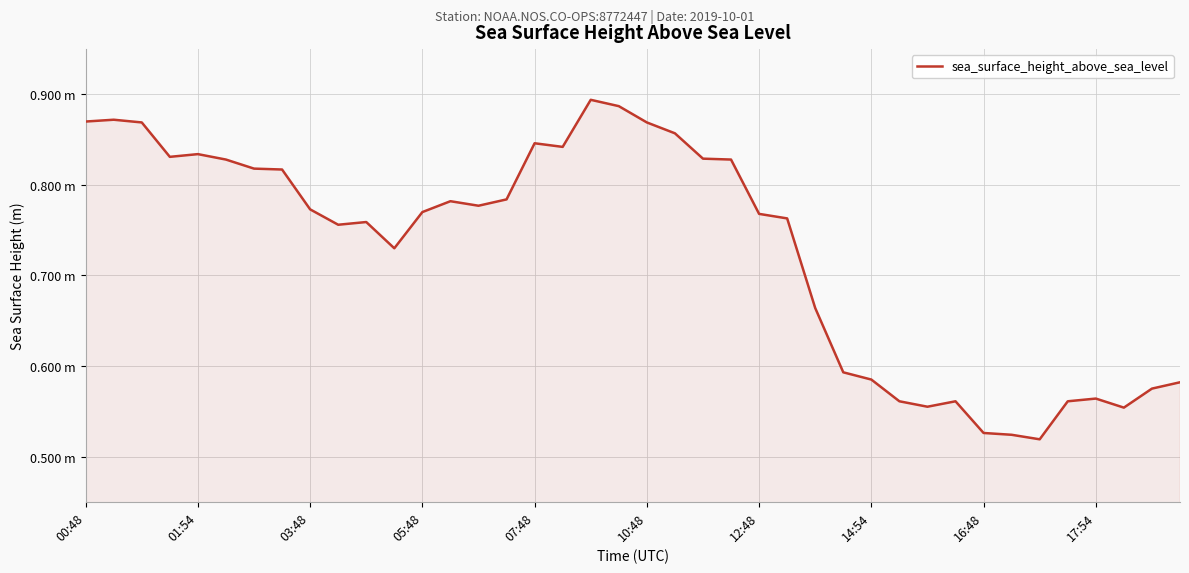

What is the difference between the maximum and minimum values?

0.4